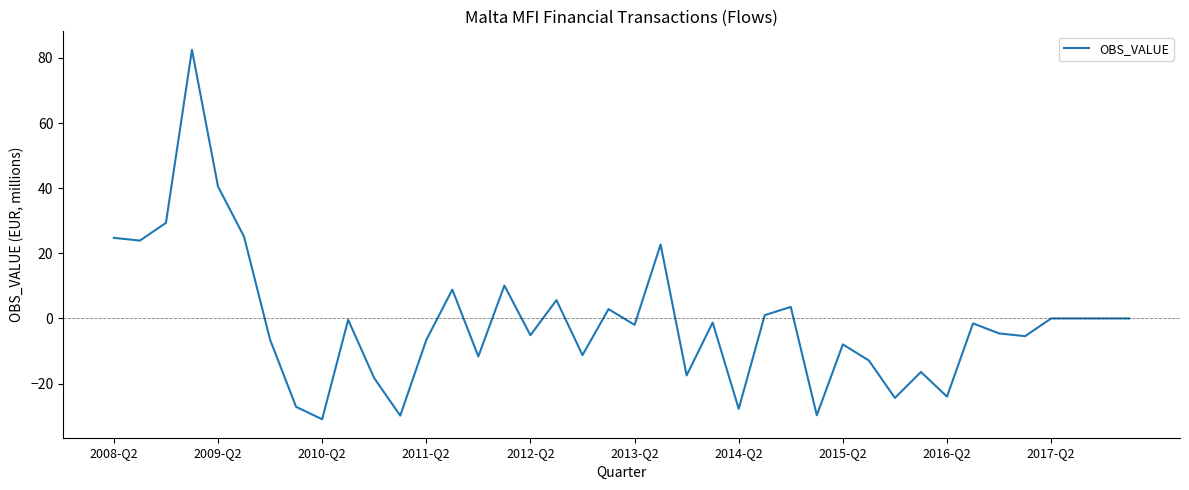

What is the difference between the maximum and minimum values?

113.5